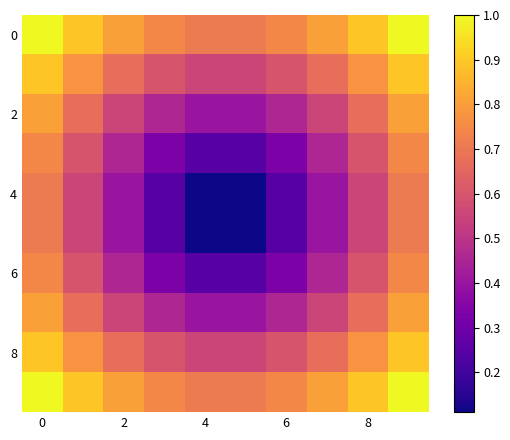

Which series has the widest spread of values?

4